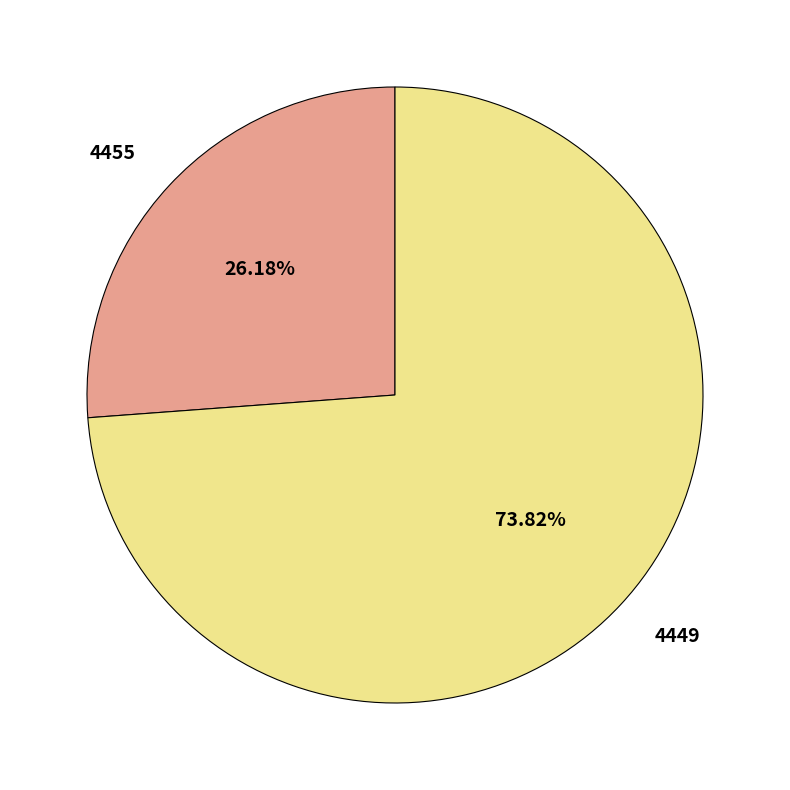

Between 4449 and 4455, which is larger?

4449